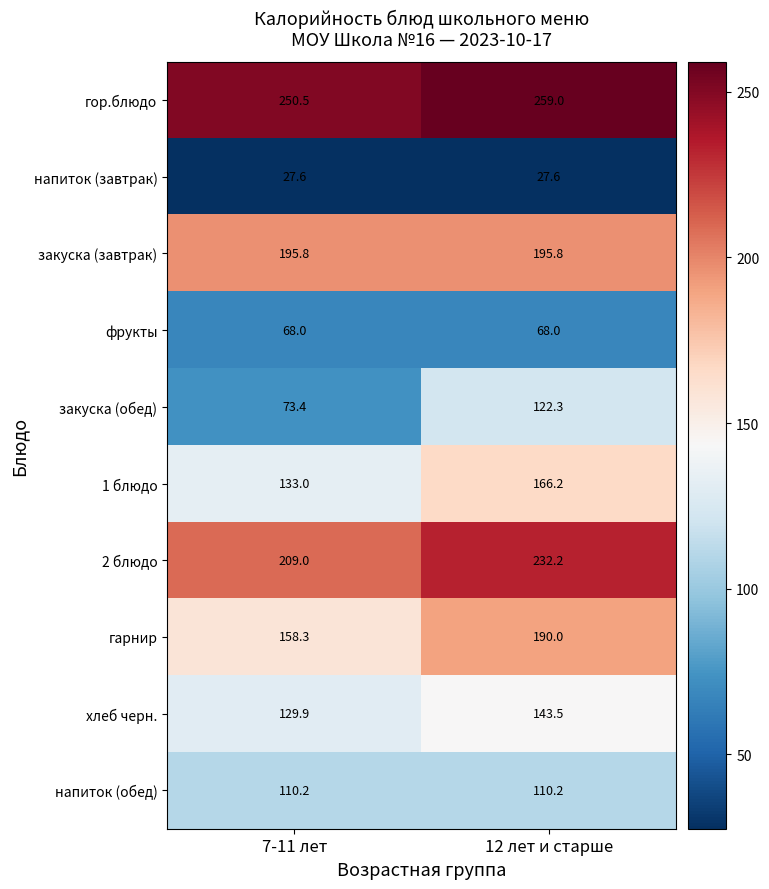

Rank the series by their maximum value, from highest to lowest.

гор.блюдо, 2 блюдо, закуска (завтрак), гарнир, 1 блюдо, хлеб черн., закуска (обед), напиток (обед), фрукты, напиток (завтрак)